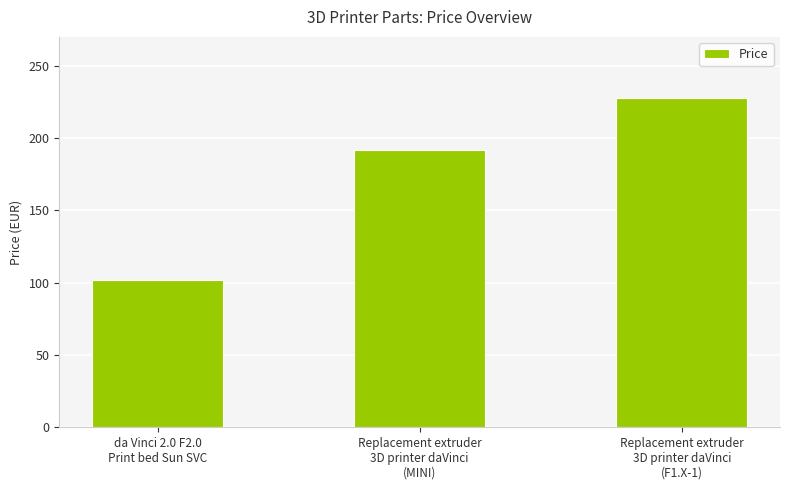

What is the maximum value shown in the chart?

228